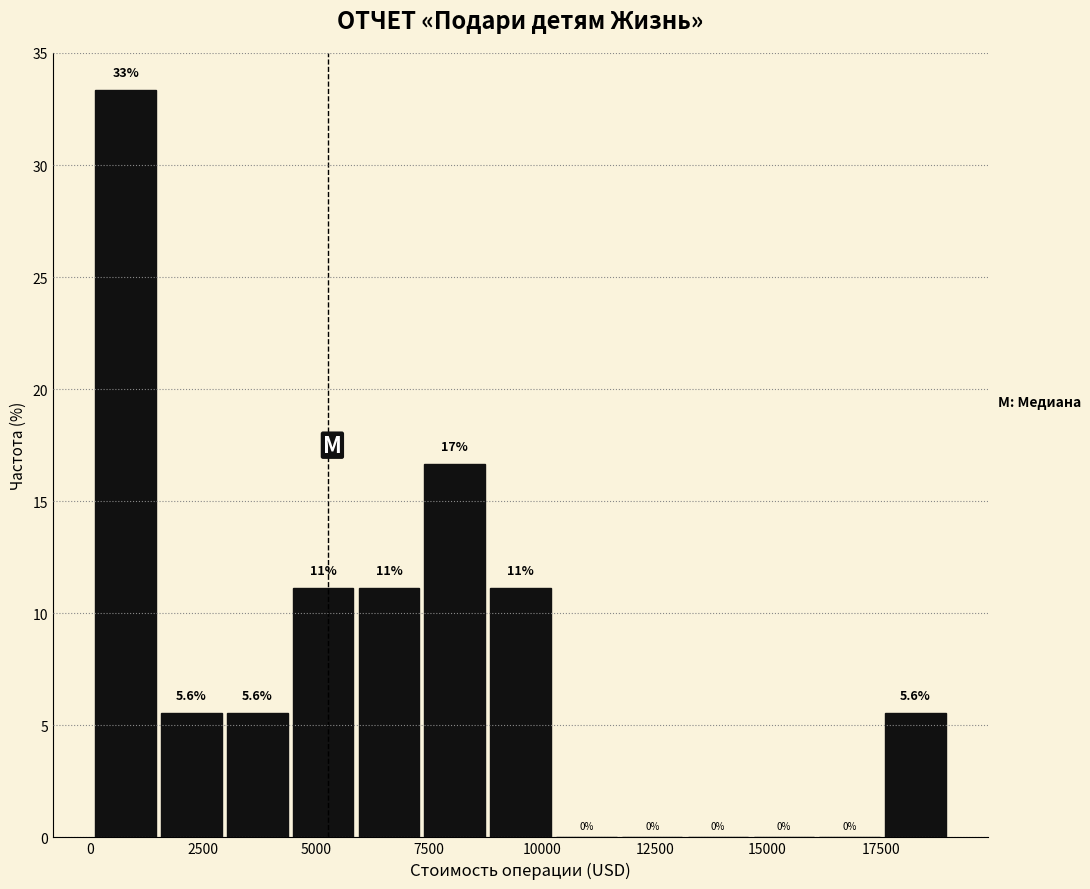

Read against the x-axis, roughly where is the centre of the tallest bar?

1000